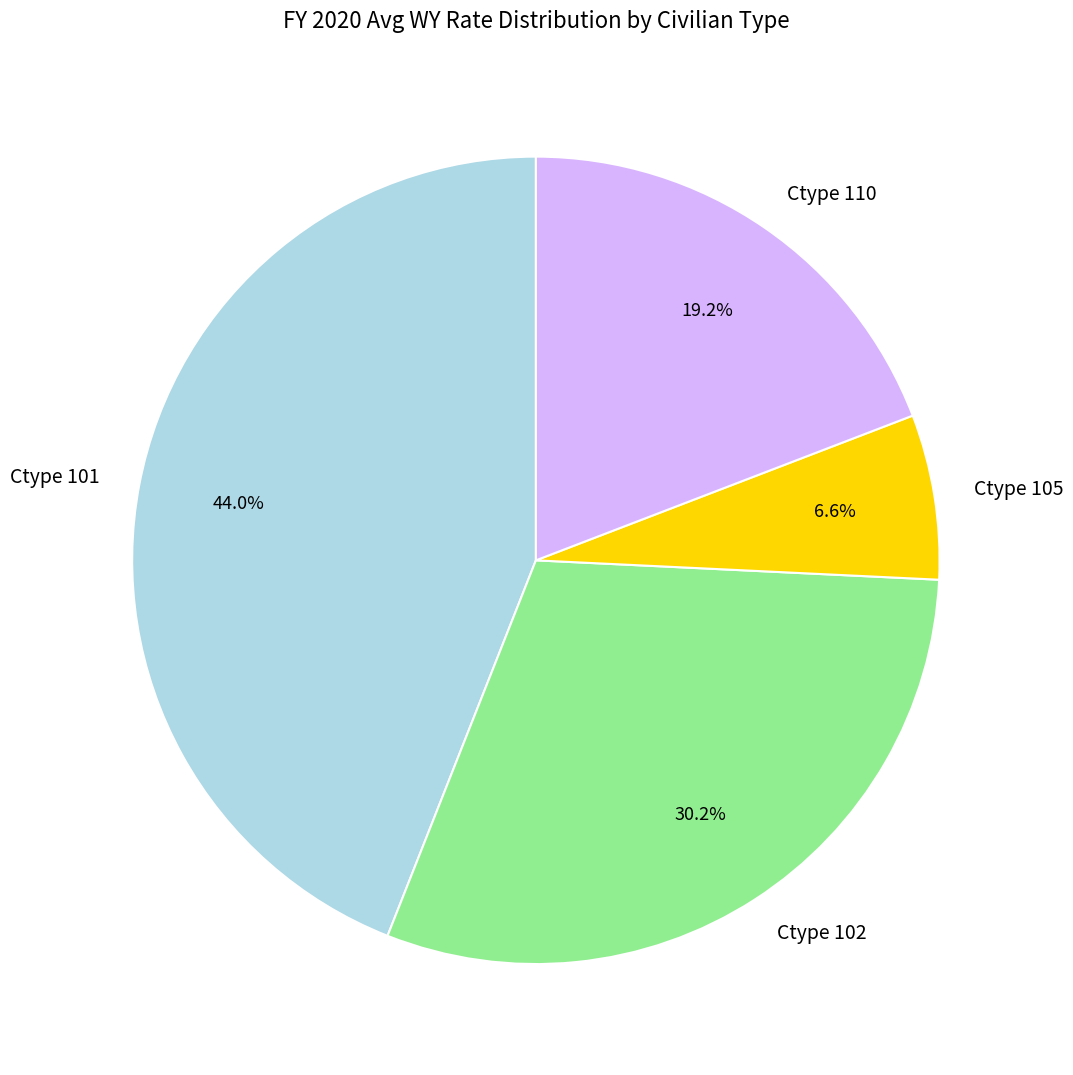

Approximately how many times larger is the value at Ctype 101 compared to Ctype 102?

1.5